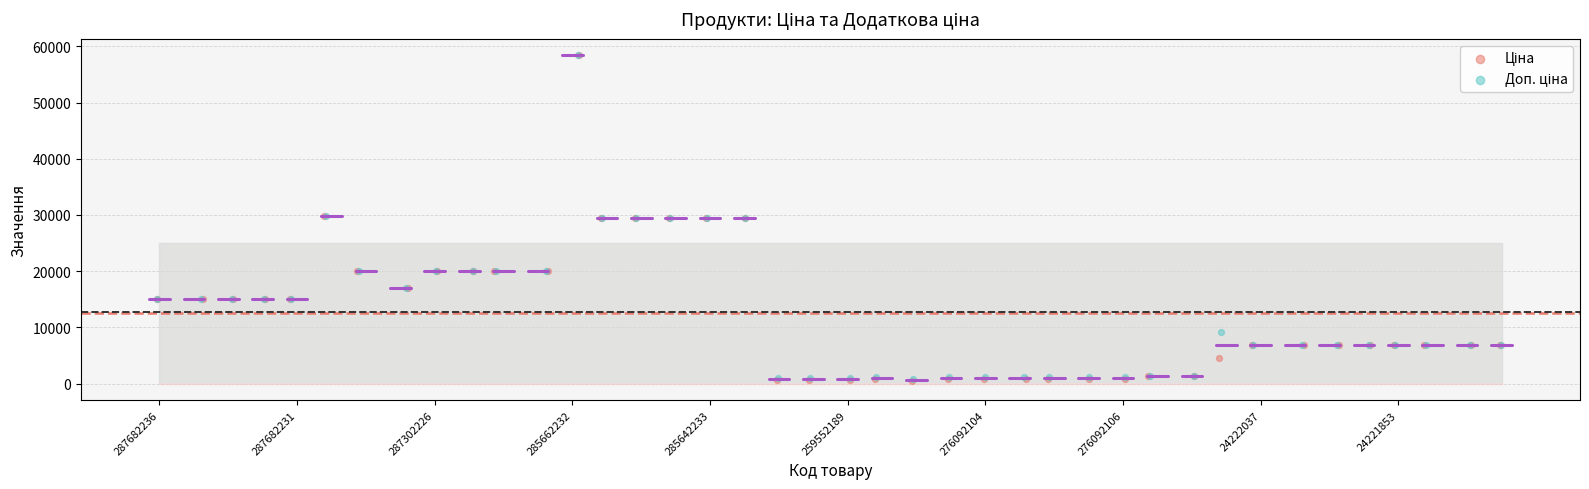

Which series has the widest spread of Y values?

Ціна